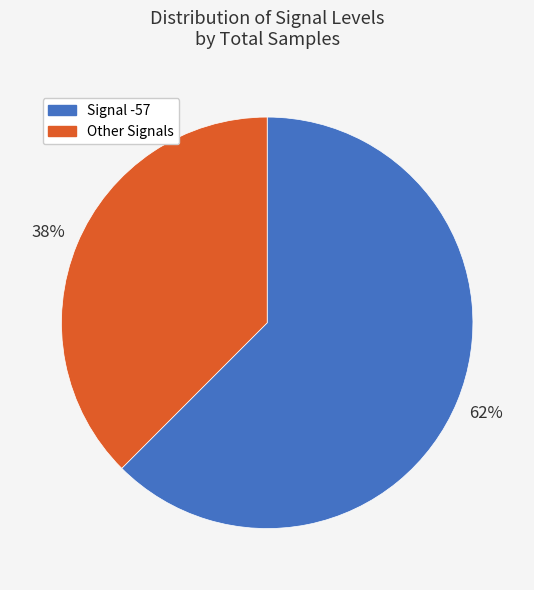

What percentage is the Signal -57 slice, to the nearest percent?

62%